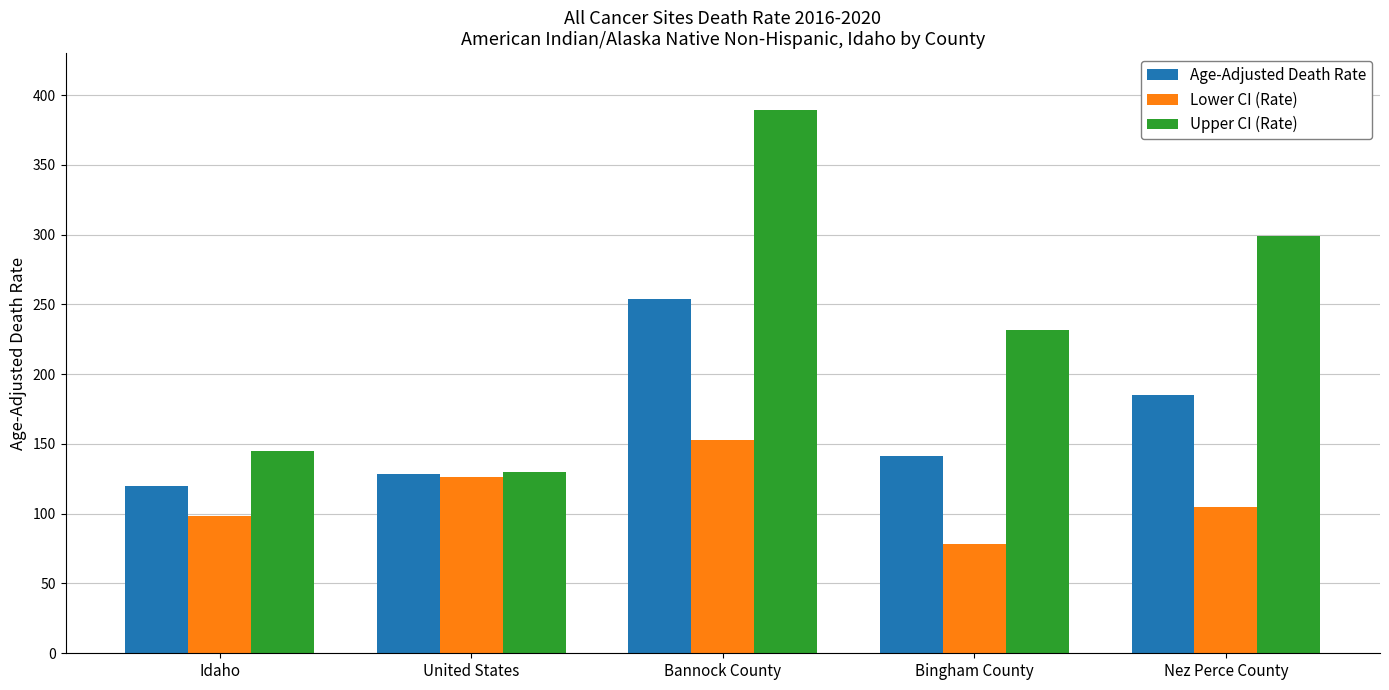

Which series has the widest spread of values?

Upper CI (Rate)